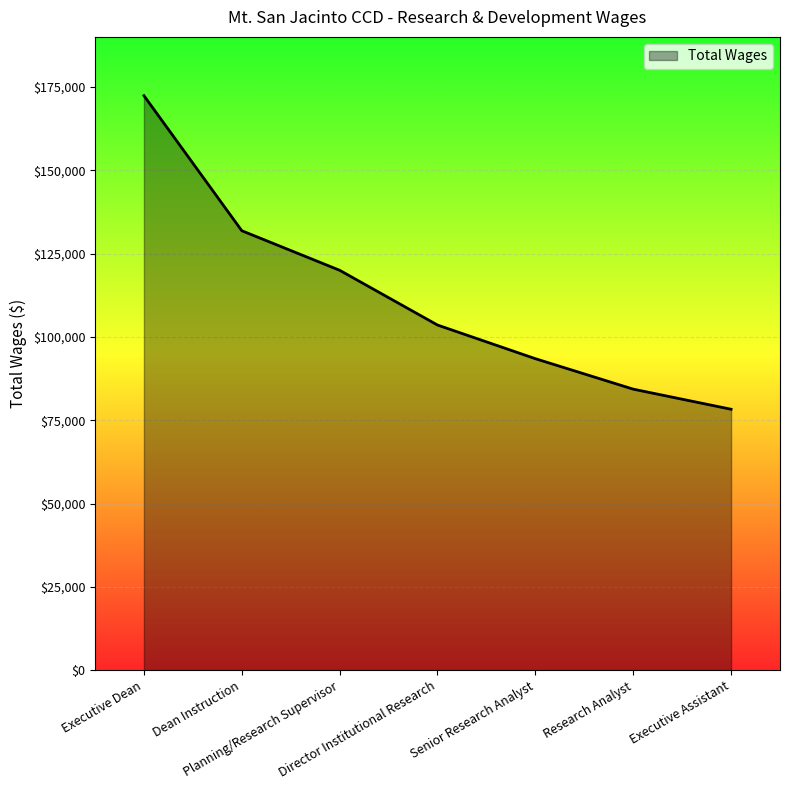

What is the greatest value displayed?

172370